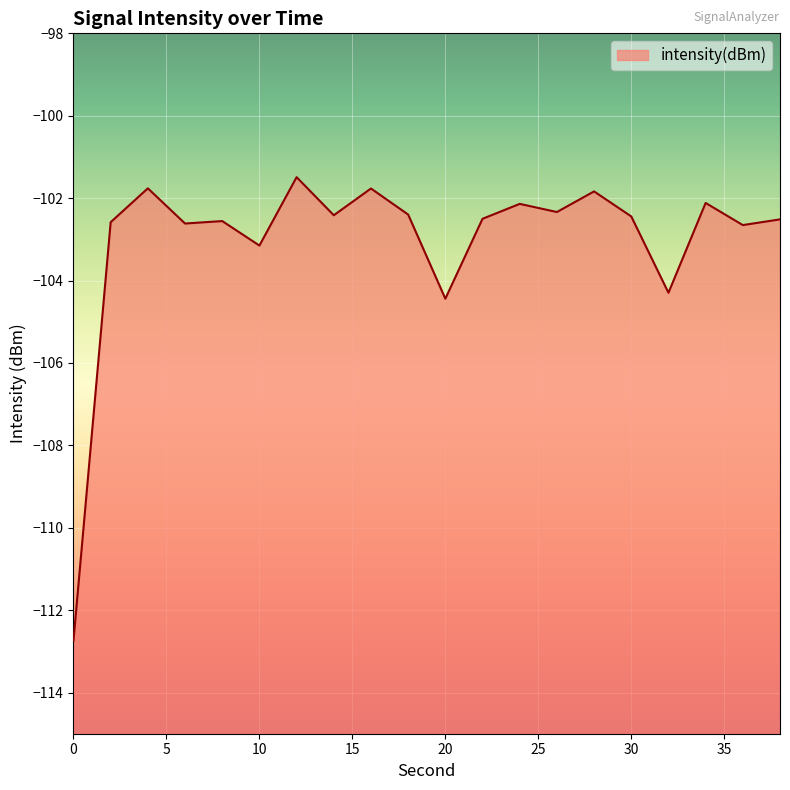

Reading right to left, transcribe all the data shown in this chart.

-102.5	-102.7	-102.1	-104.3	-102.4	-101.8	-102.3	-102.1	-102.5	-104.4	-102.4	-101.8	-102.4	-101.5	-103.2	-102.6	-102.6	-101.8	-102.6	-112.7